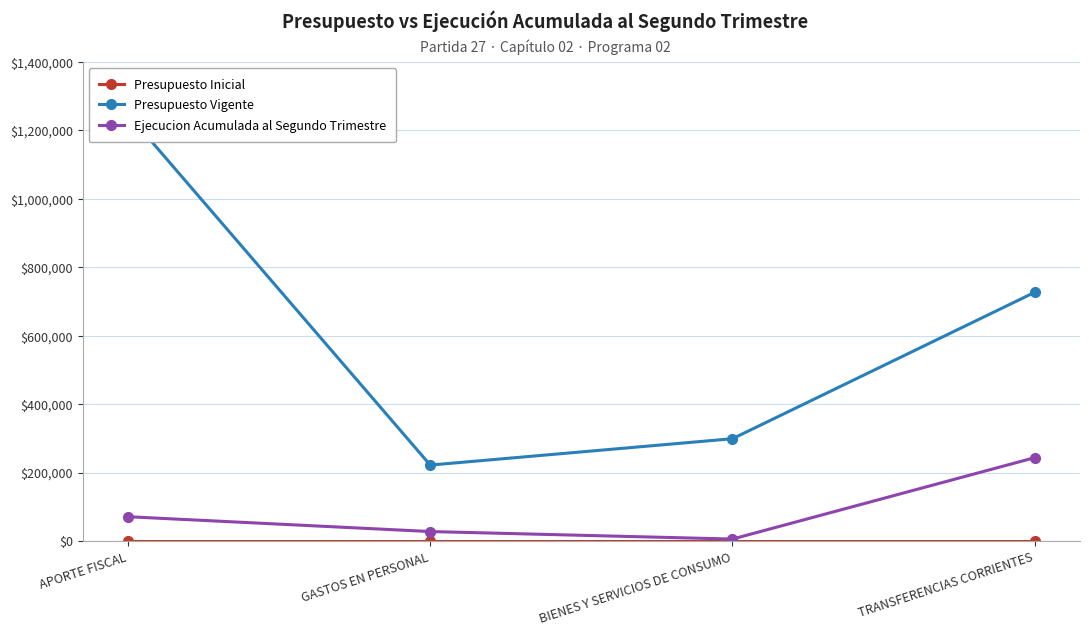

What is the label of the 2nd point from the right?

BIENES Y SERVICIOS DE CONSUMO